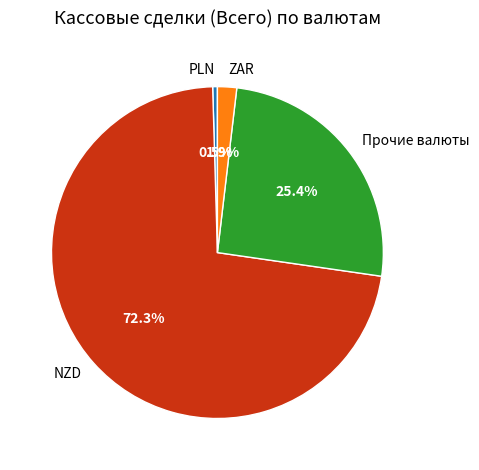

Combined, what portion of the pie is ZAR and Прочие валюты?

27.3%